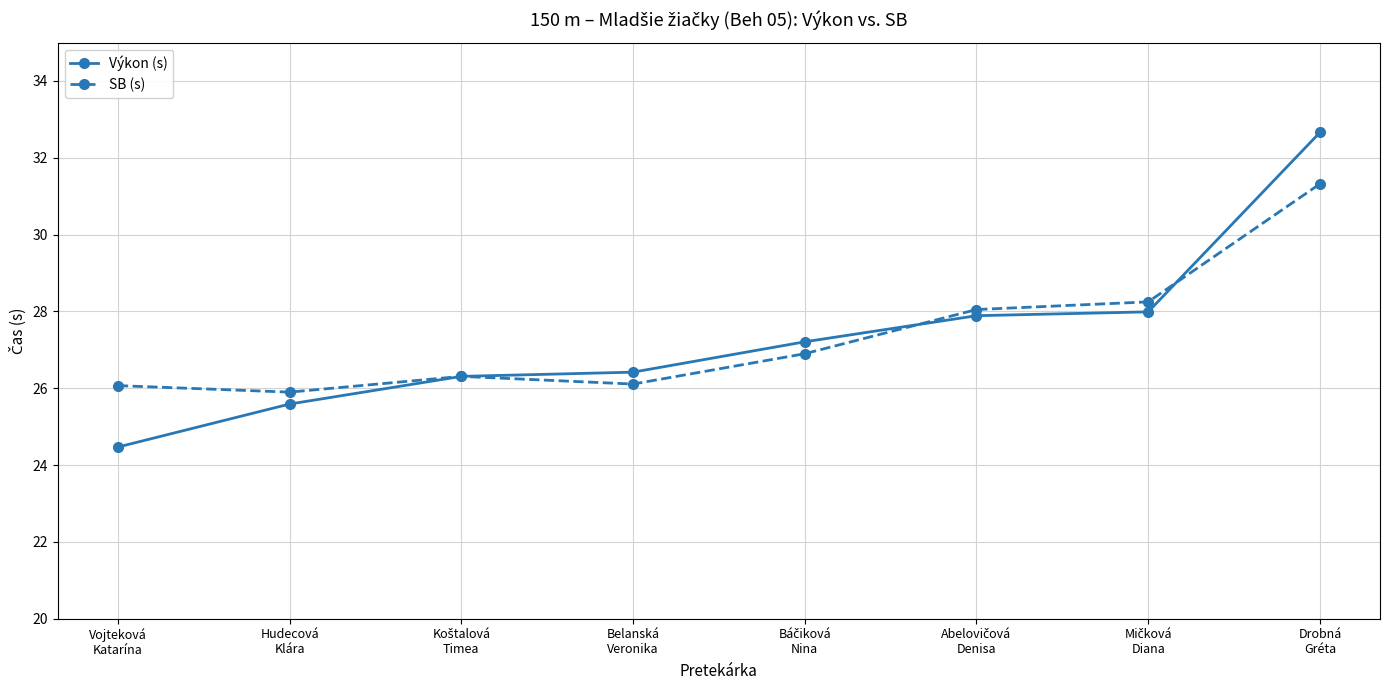

What is the smallest value displayed?

24.5